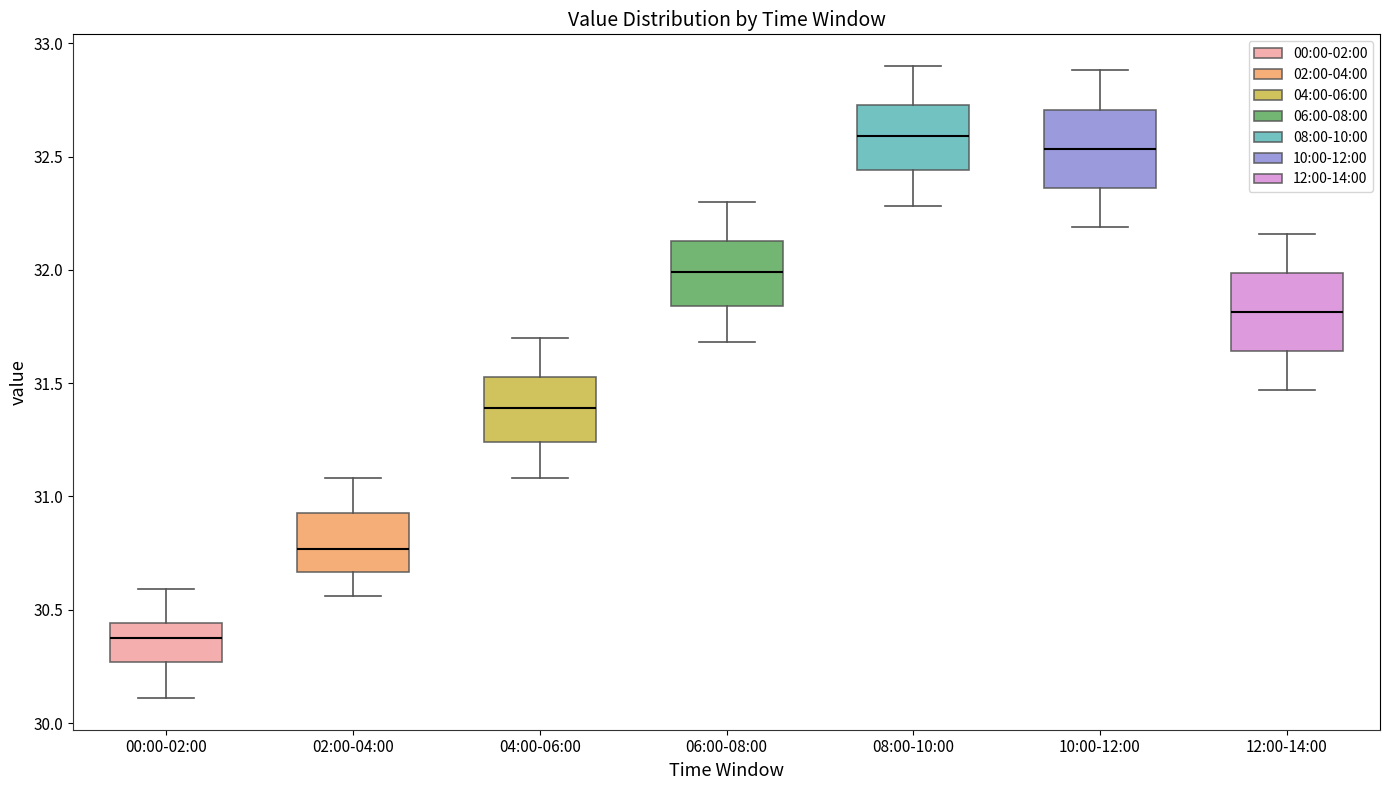

Reading left to right, transcribe this box plot: for each box, give where its median line is, the range the box spans, and where its two whiskers end, as read against the y-axis. The values are not printed on the chart, so give them approximately, as read against the axis.

00:00-02:00: median 30.40, box 30.25 to 30.45, whiskers 30.10 to 30.60
02:00-04:00: median 30.75, box 30.65 to 30.95, whiskers 30.55 to 31.10
04:00-06:00: median 31.40, box 31.25 to 31.55, whiskers 31.10 to 31.70
06:00-08:00: median 32.00, box 31.85 to 32.15, whiskers 31.70 to 32.30
08:00-10:00: median 32.60, box 32.45 to 32.75, whiskers 32.30 to 32.90
10:00-12:00: median 32.55, box 32.35 to 32.70, whiskers 32.20 to 32.90
12:00-14:00: median 31.80, box 31.65 to 32.00, whiskers 31.45 to 32.15